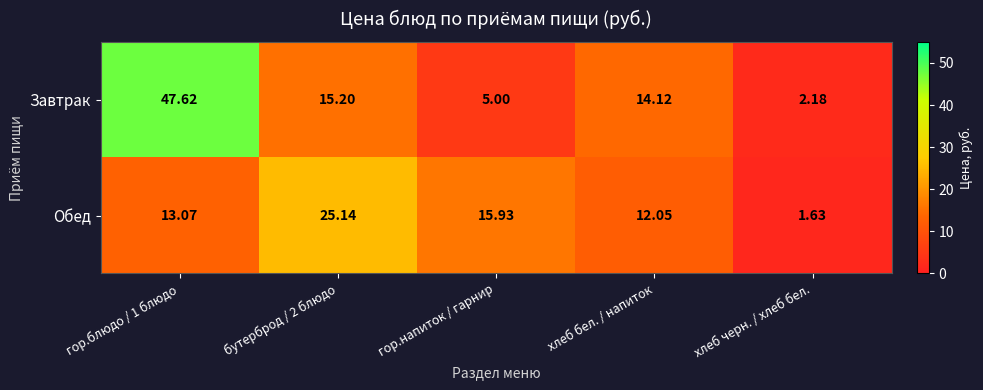

Which label corresponds to the smallest value in the chart?

хлеб черн. / хлеб бел.